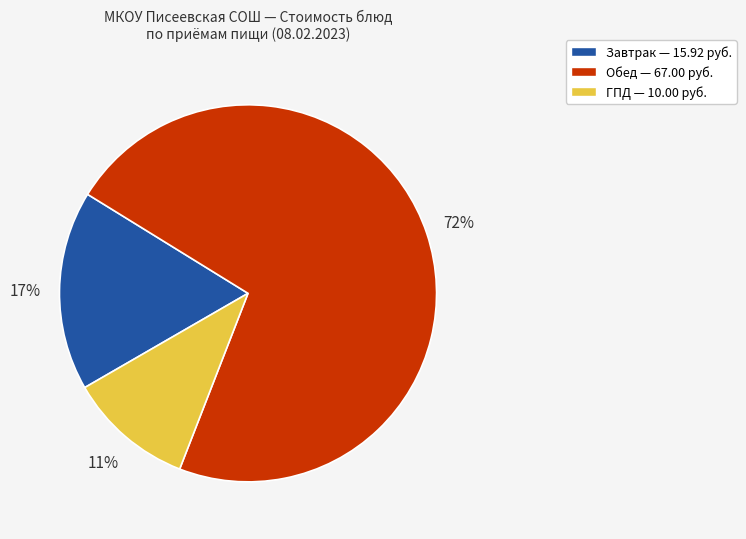

Is there a majority slice in this chart?

Yes